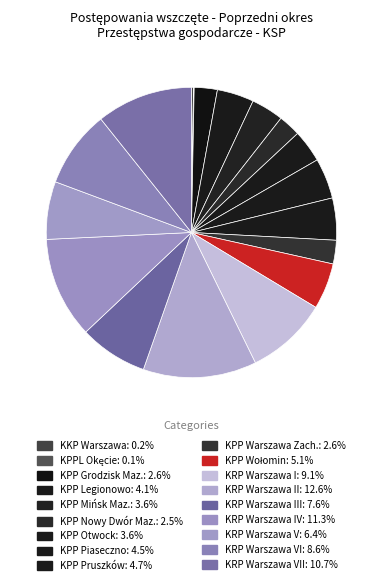

To the nearest percent, what is the average slice percentage?

6%